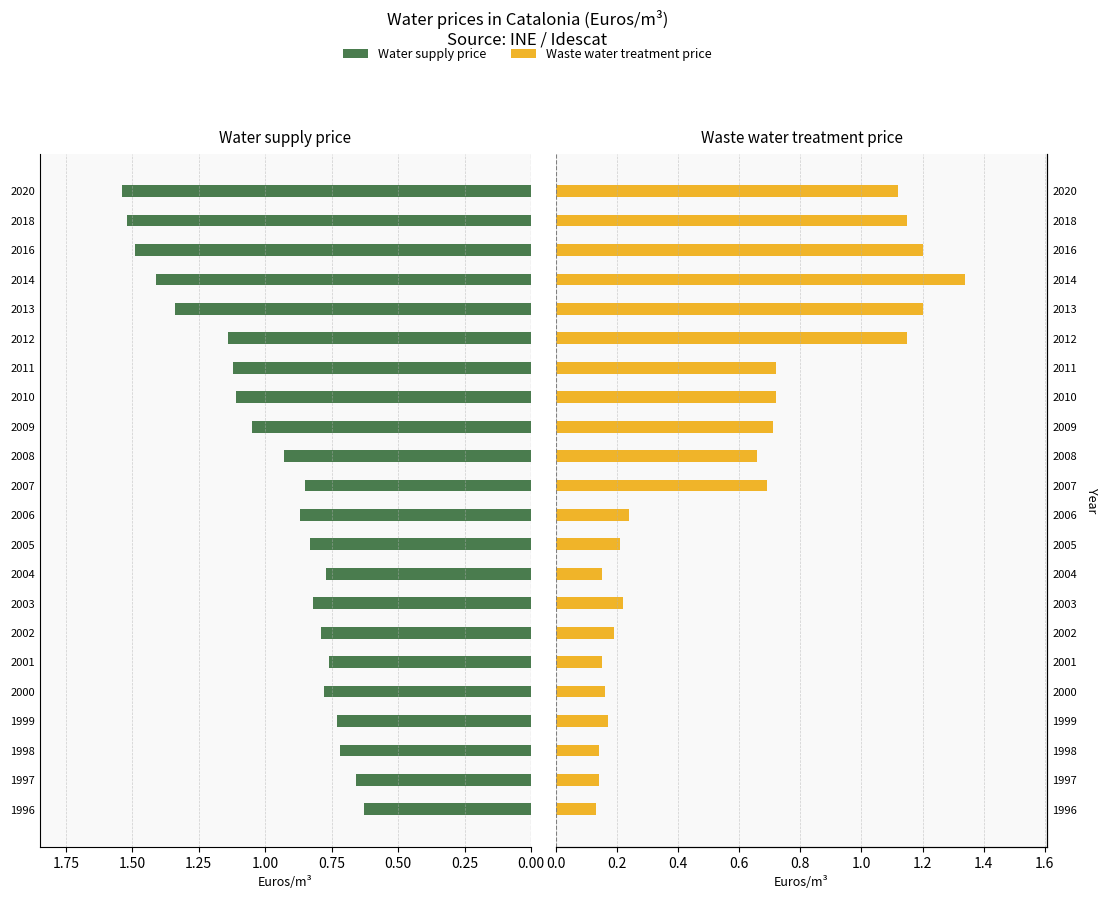

What is the difference between the maximum and minimum values in the Waste water treatment price series?

1.2